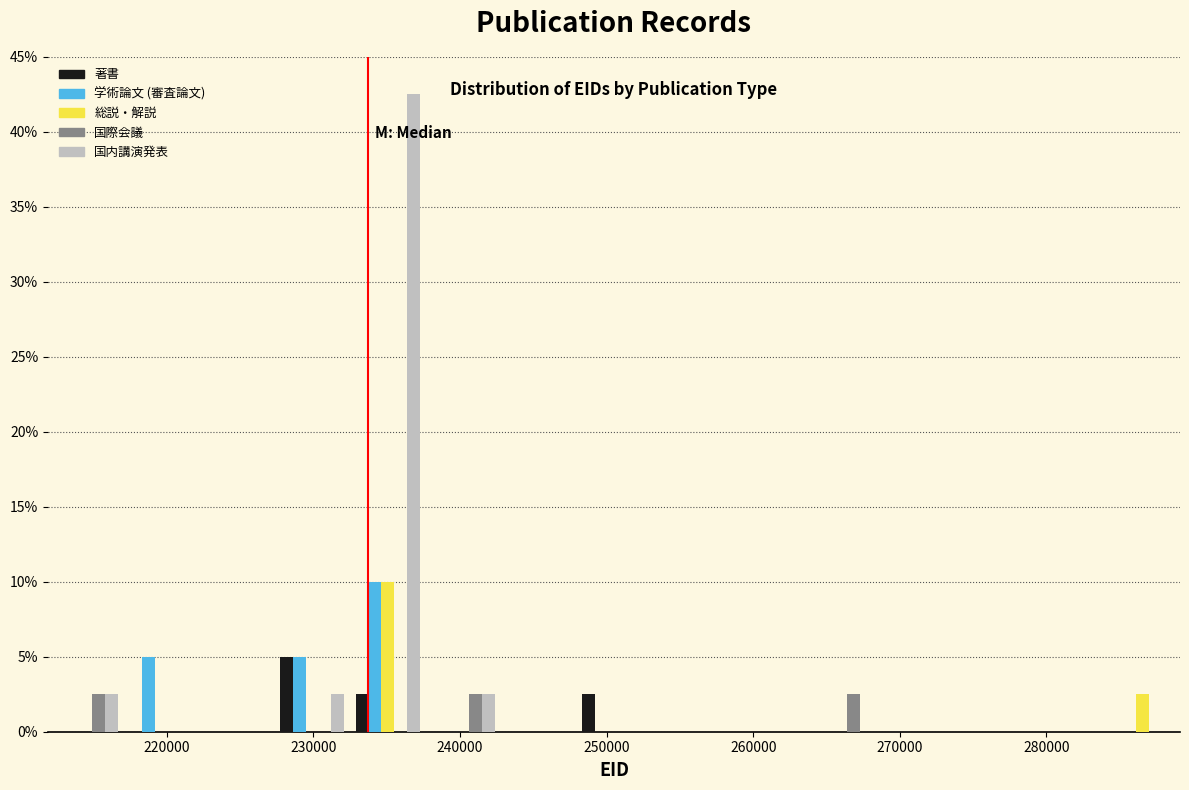

What is the height of the 国際会議 bar covering 212000 to 217000 on the x-axis? Neither the bar edges nor the heights are printed on the chart, so give them approximately, as read against the axes.

2.5